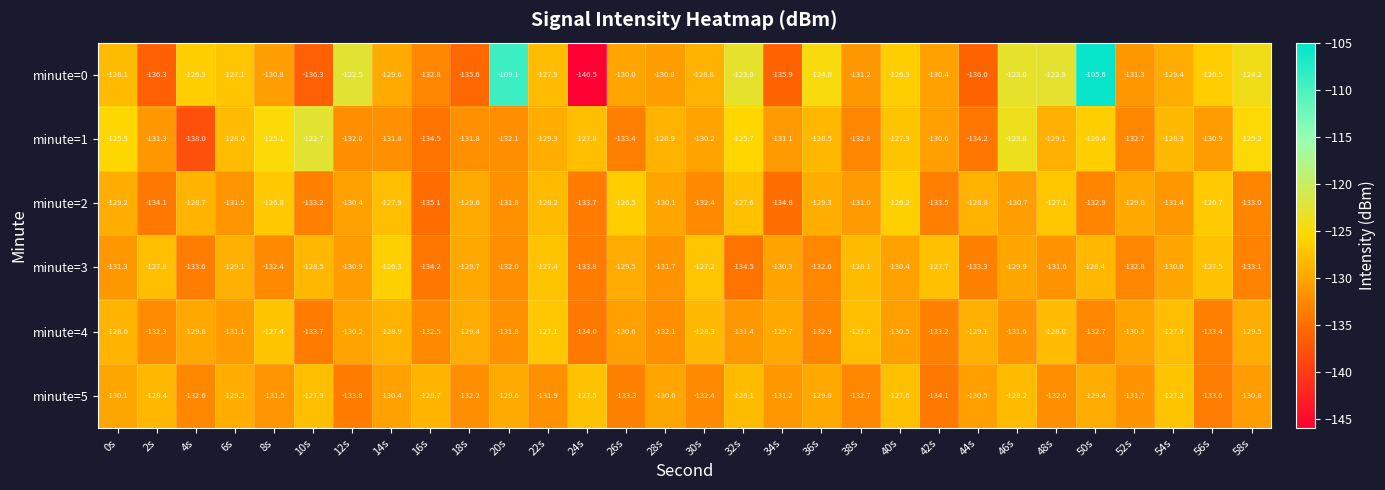

Rank the series at 54s from highest to lowest value.

minute=5, minute=4, minute=1, minute=0, minute=3, minute=2